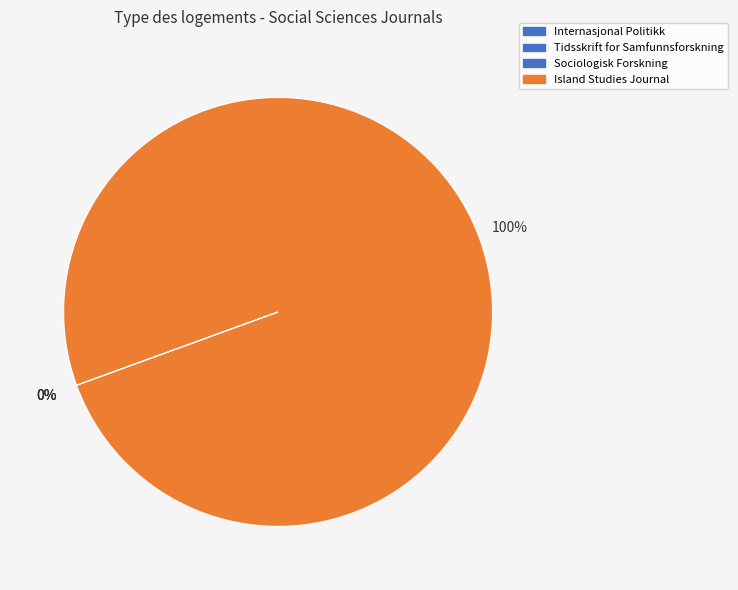

How many segments does this pie chart have?

4